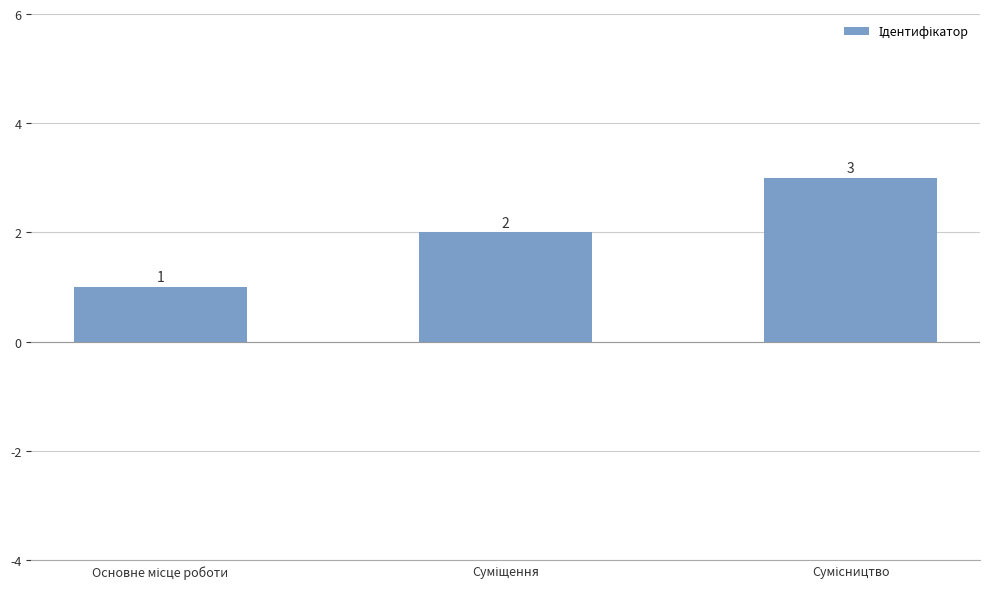

How many values are between 1 and 3?

3